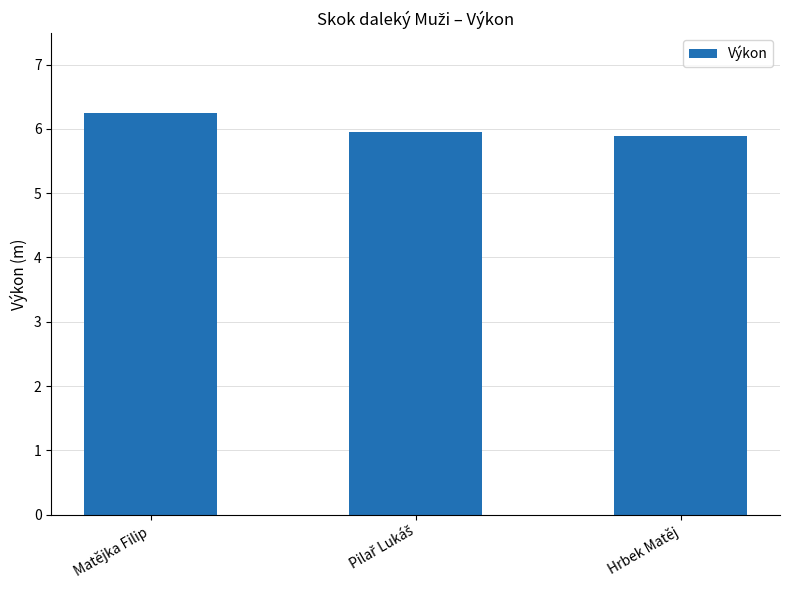

Read the value at Matějka Filip.

6.2